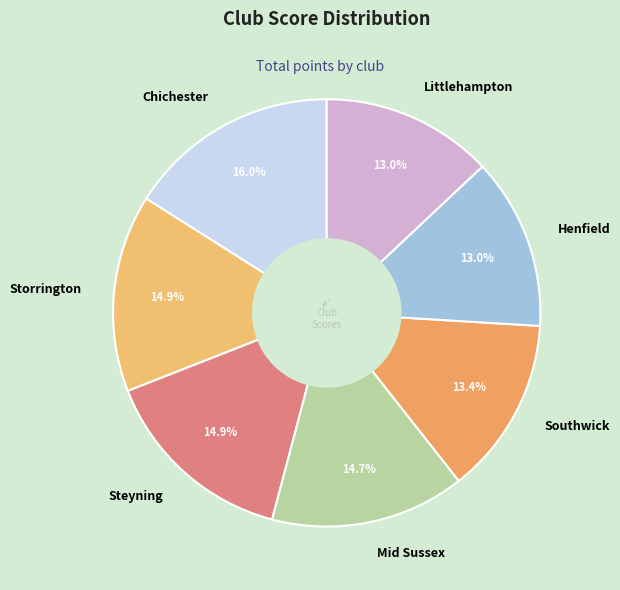

How many segments does this pie chart have?

7